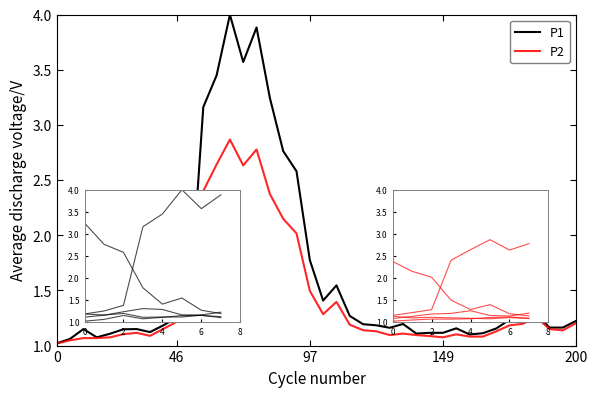

At how many categories does at least one series exceed 3?

6